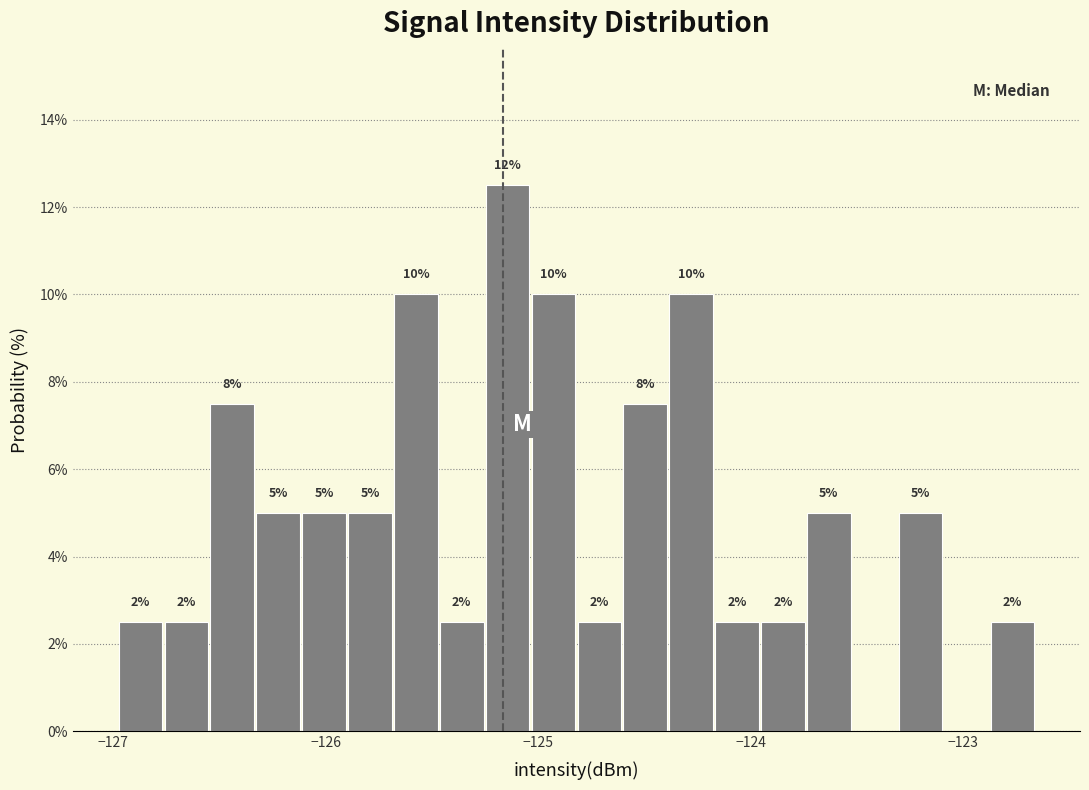

Read against the x-axis, roughly where is the centre of the tallest bar?

-125.1